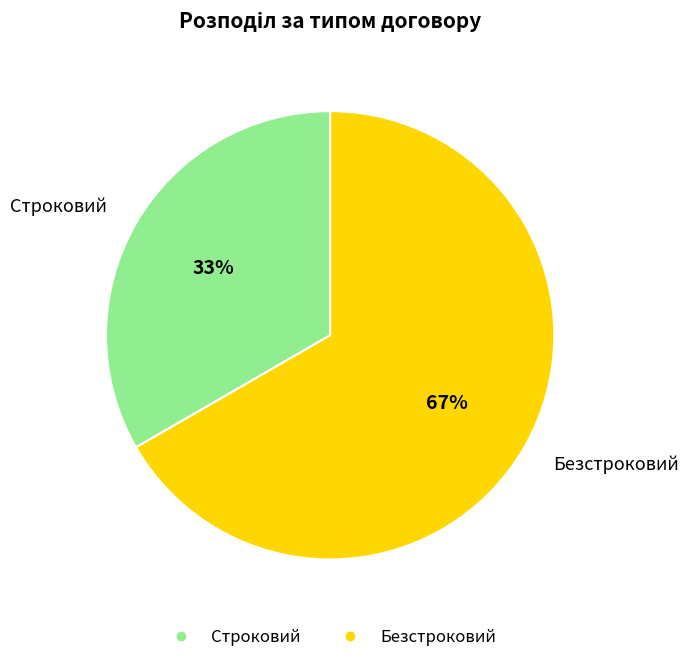

Rank the categories by value from highest to lowest.

Безстроковий, Строковий